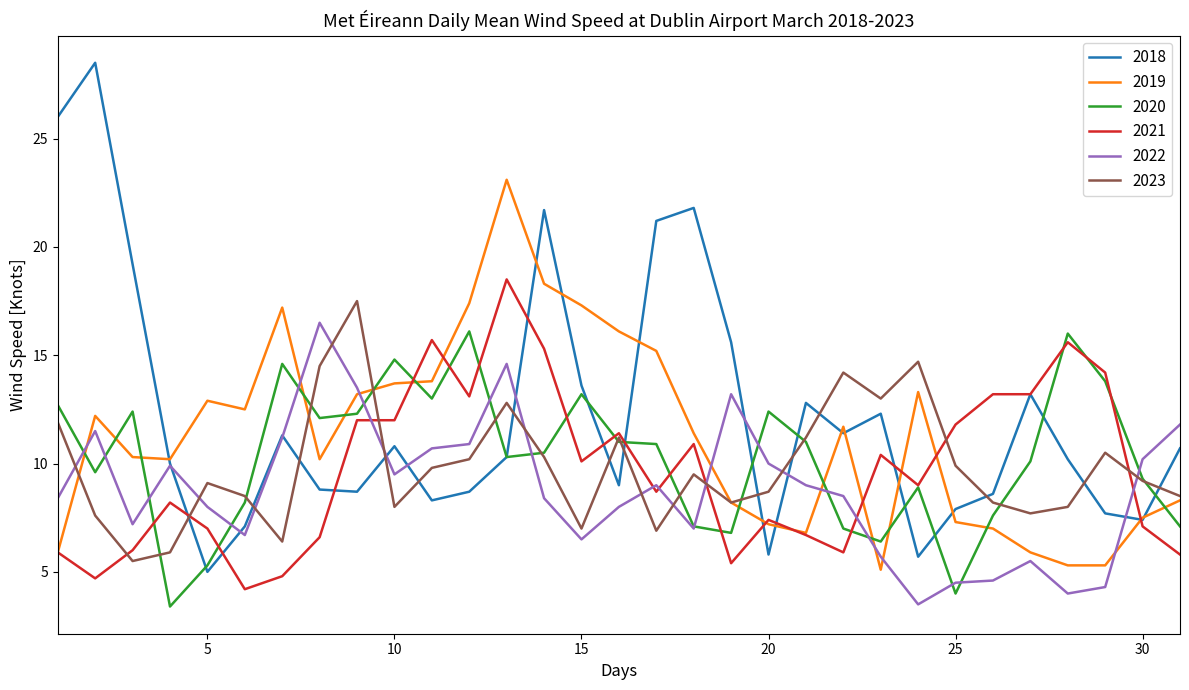

How many intersections are there between 2019 and 2020?

13